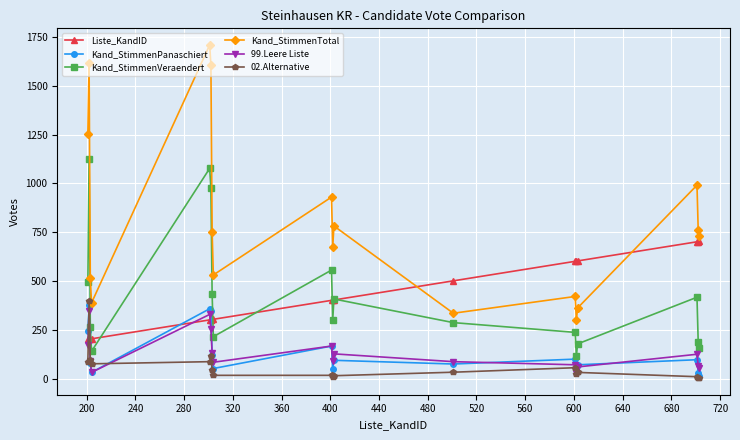

True or false: Liste_KandID and 99.Leere Liste intersect in this chart.

True